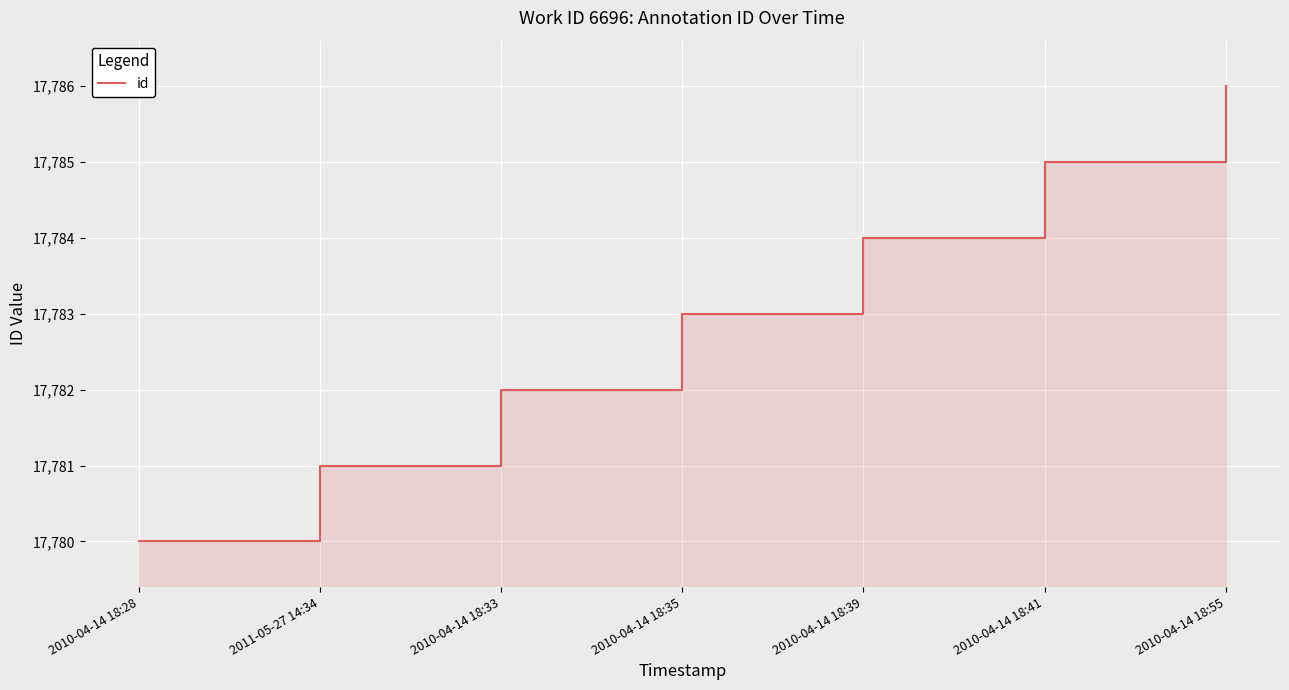

Where does the data first go above 17783?

2010-04-14 18:39